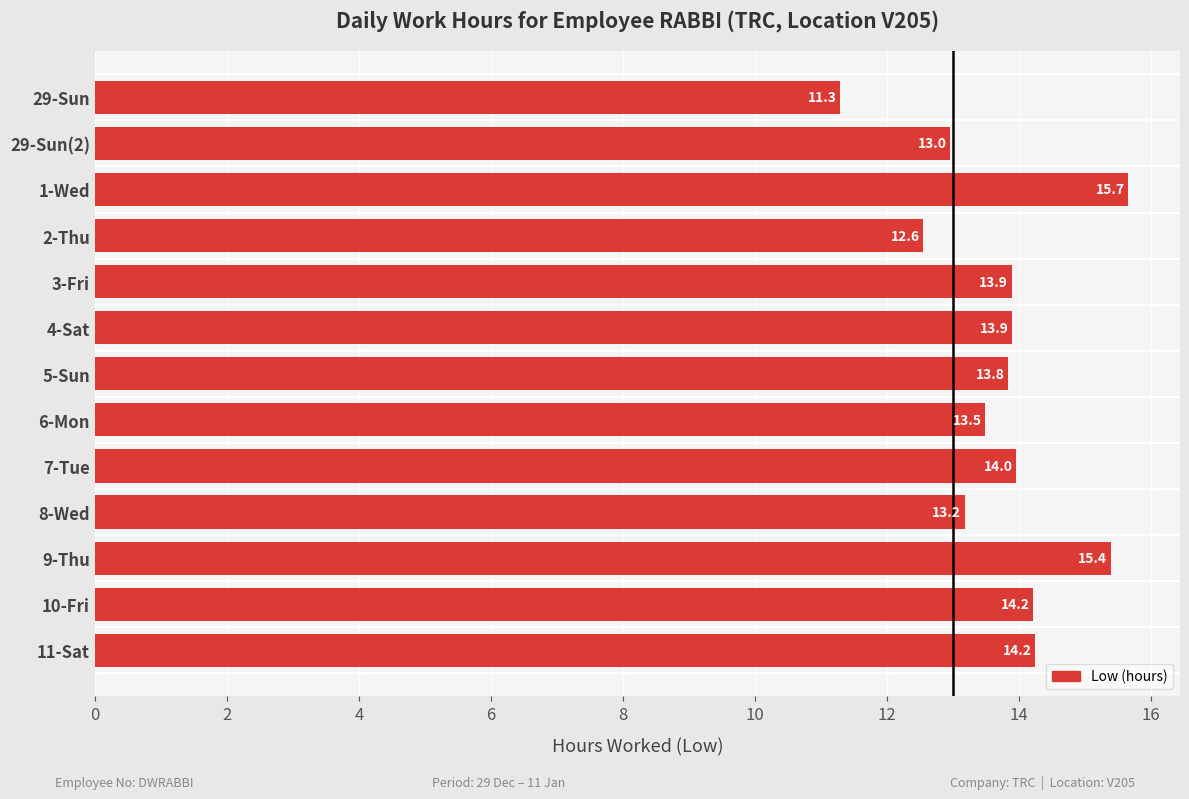

Which has a higher value, 29-Sun or 9-Thu?

9-Thu